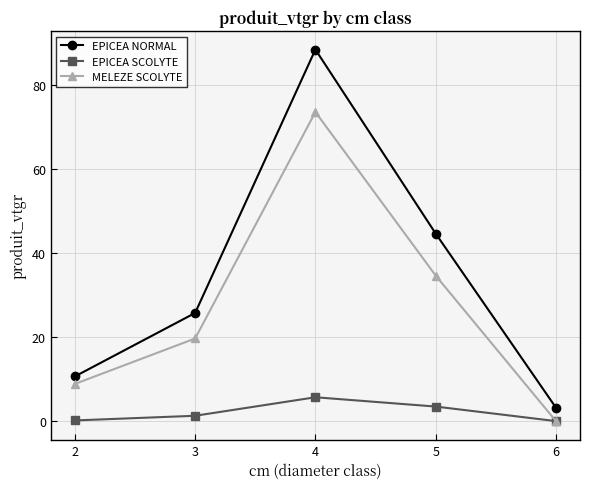

What is the greatest value displayed?

88.3